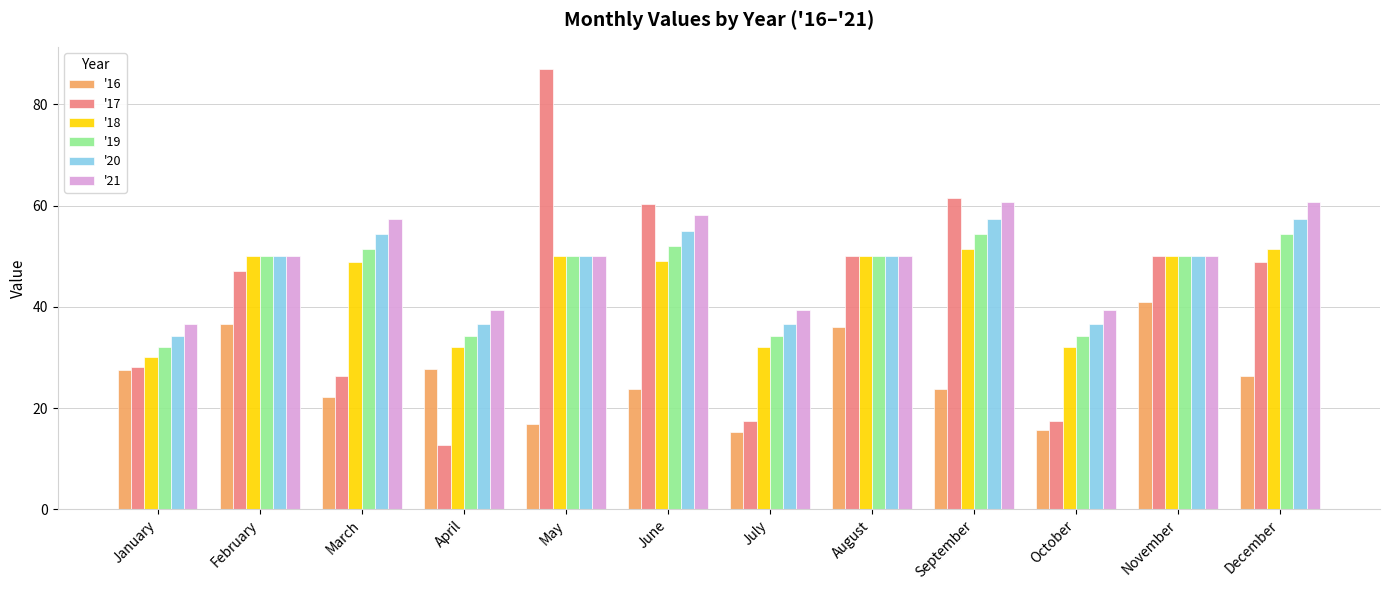

Which series has the largest total across all categories?

'21